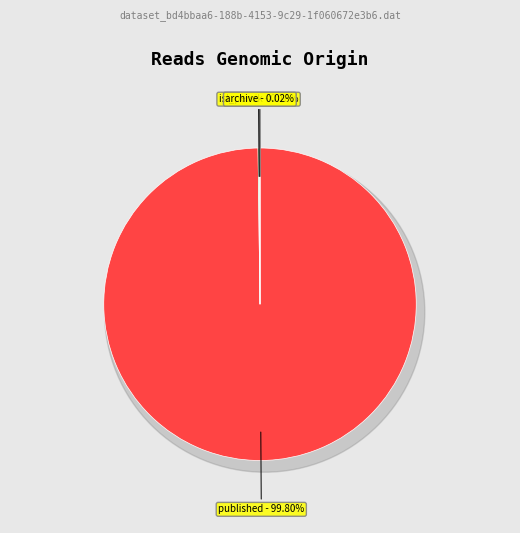

Count the number of slices in the pie.

3